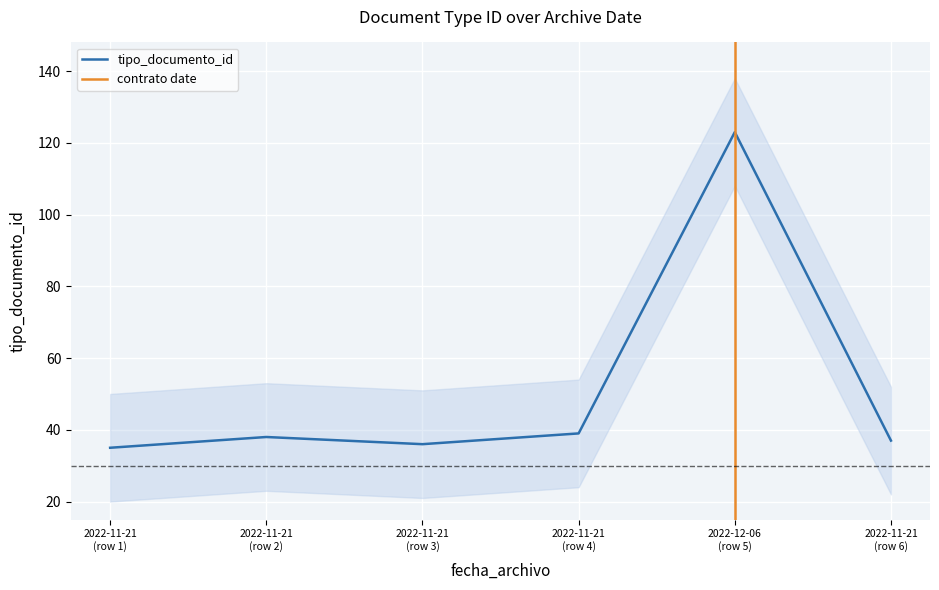

How many data points are less than 38?

3